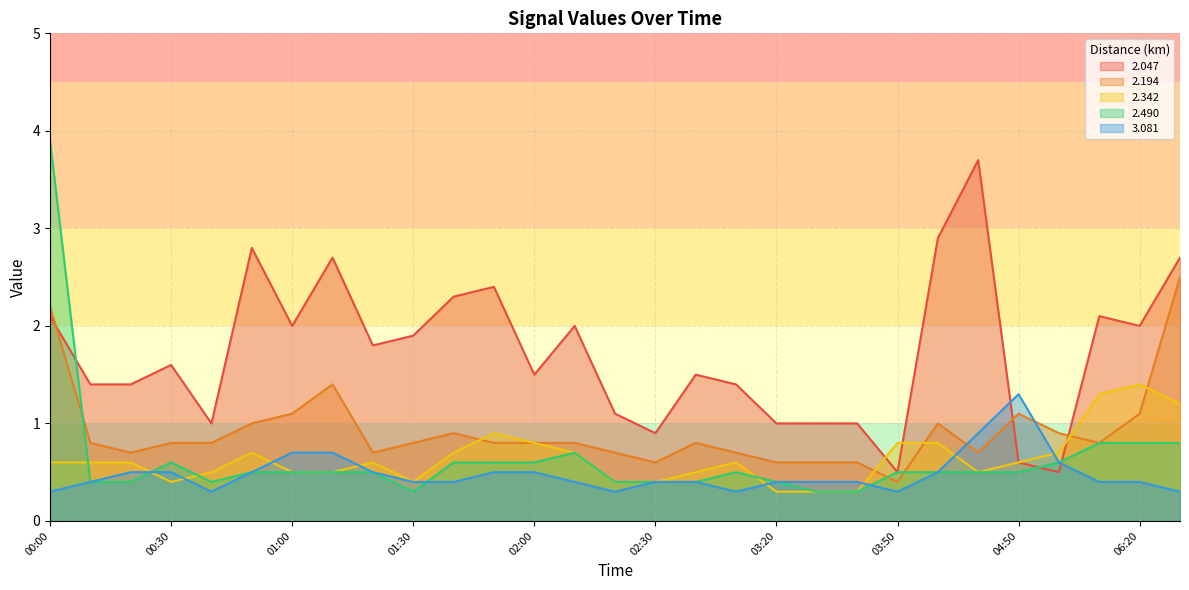

What is the label of the 5th point from the right?

04:50